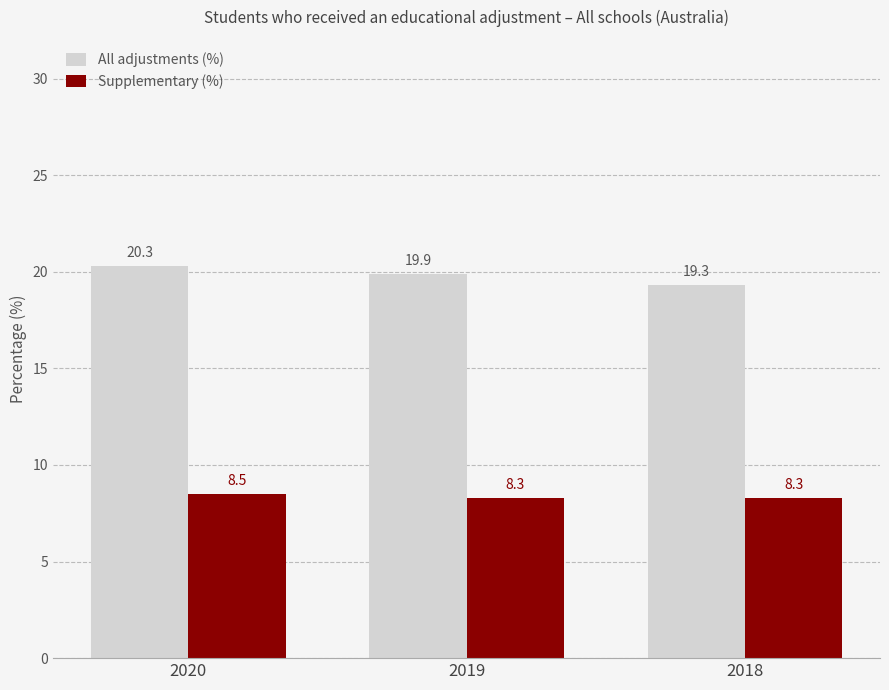

What is the difference between the highest and lowest values at 2020?

11.8